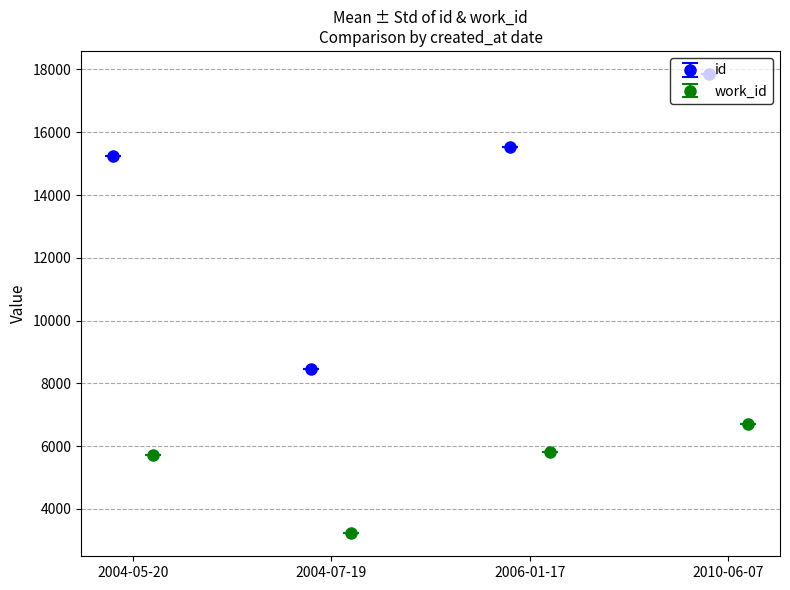

At which category is the sum across all series the highest?

2010-06-07